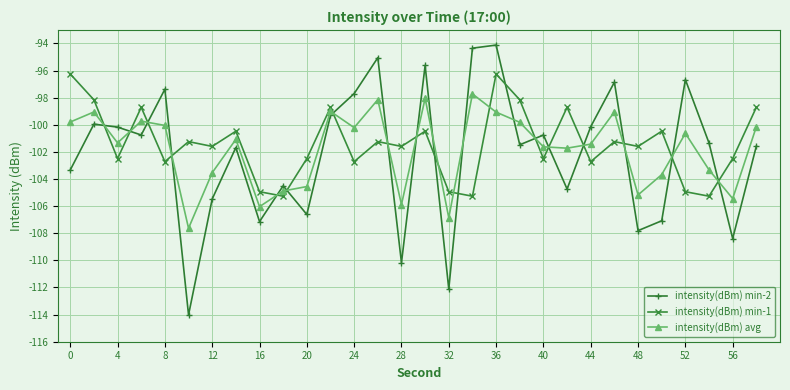

What is the sum of all intensity(dBm) min-2 values?

-3066.2